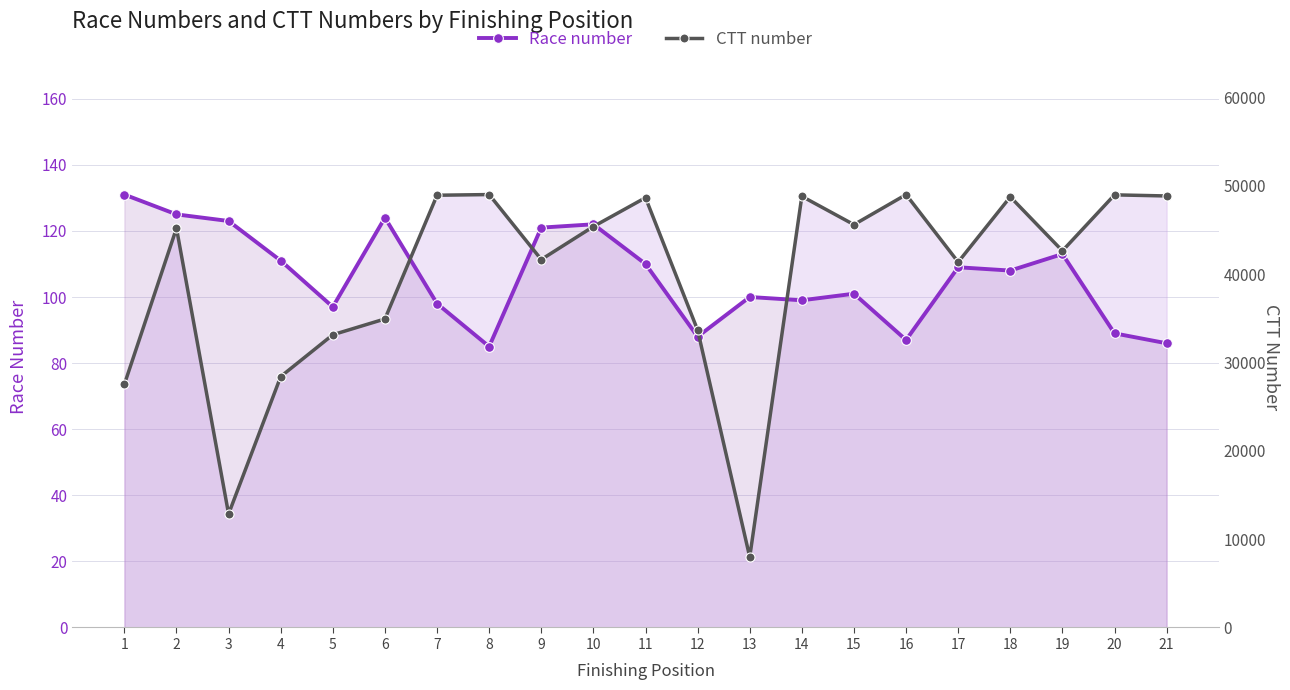

How many interior local peaks does the Race number series have?

6